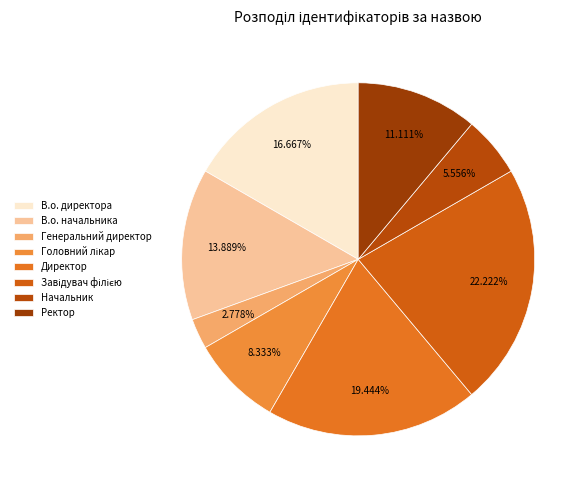

How many slices are in this pie chart?

8